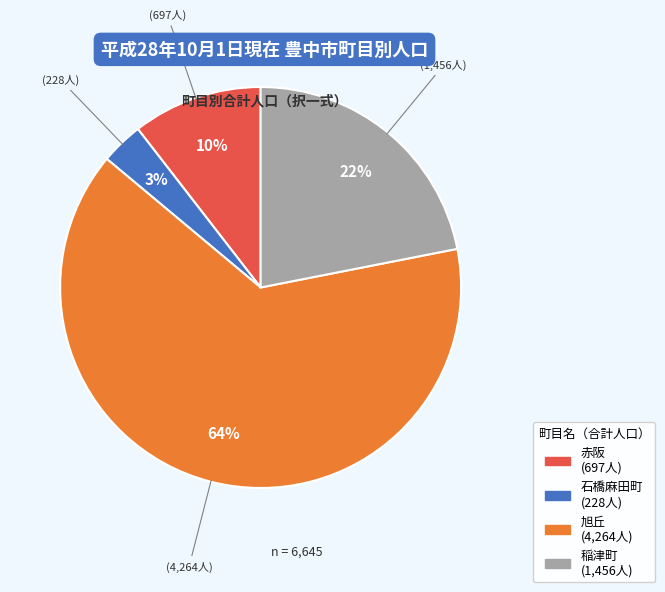

To the nearest percent, what is the average slice percentage?

25%